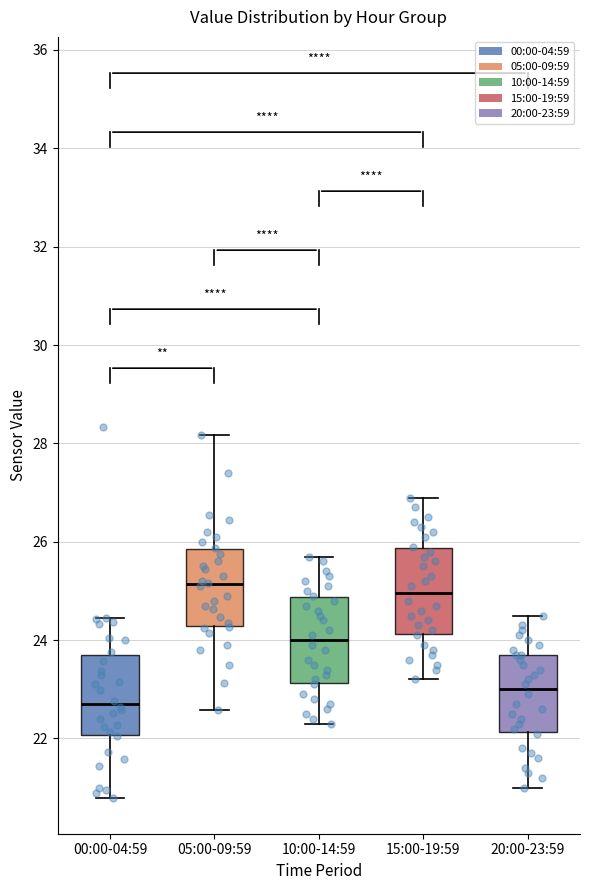

Reading left to right, transcribe this box plot: for each box, give where its median line is, the range the box spans, and where its two whiskers end, as read against the y-axis. The values are not printed on the chart, so give them approximately, as read against the axis.

00:00-04:59: median 22.8, box 22.0 to 23.8, whiskers 20.8 to 24.4
05:00-09:59: median 25.2, box 24.2 to 25.8, whiskers 22.6 to 28.2
10:00-14:59: median 24.0, box 23.2 to 24.8, whiskers 22.4 to 25.8
15:00-19:59: median 25.0, box 24.2 to 25.8, whiskers 23.2 to 27.0
20:00-23:59: median 23.0, box 22.2 to 23.8, whiskers 21.0 to 24.6